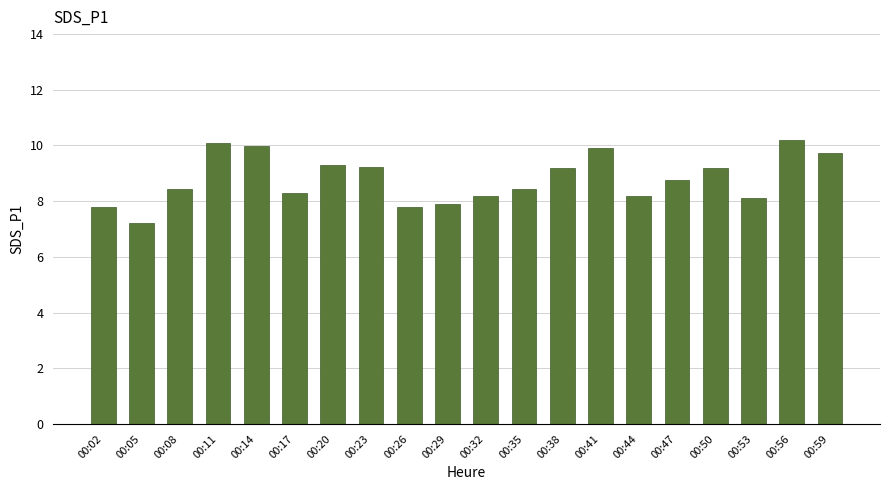

What is the ratio of the value at 00:20 to the value at 00:47?

1.1